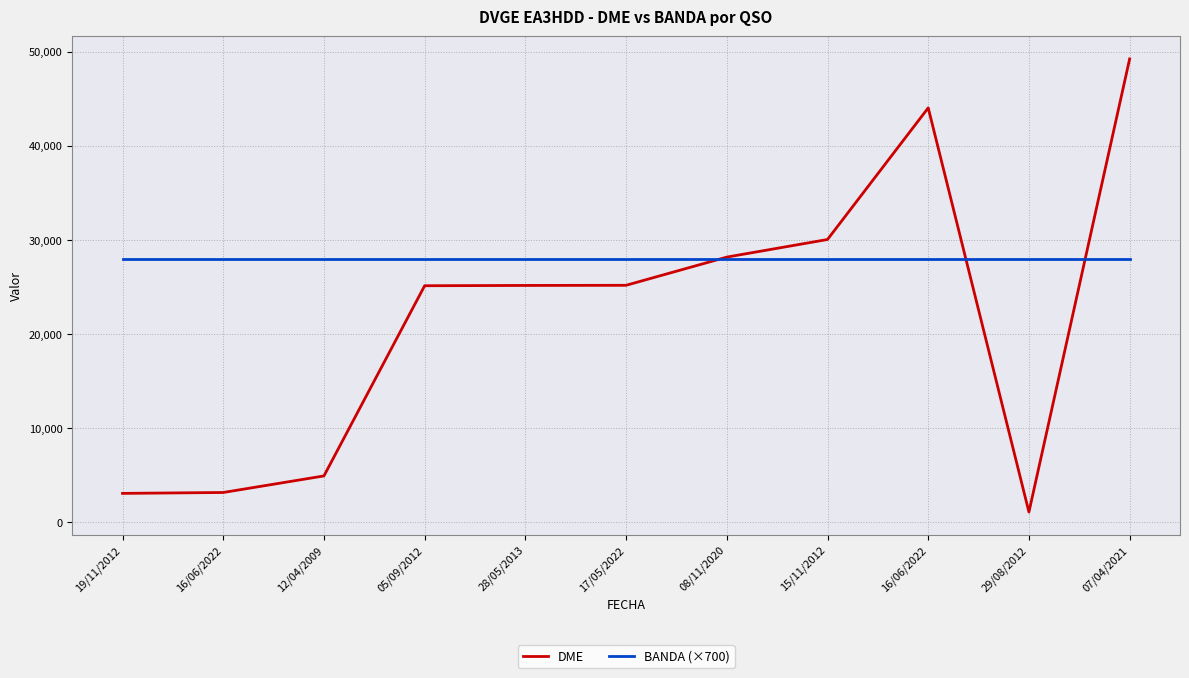

True or false: DME has a value of 77356 at 07/04/2021.

False